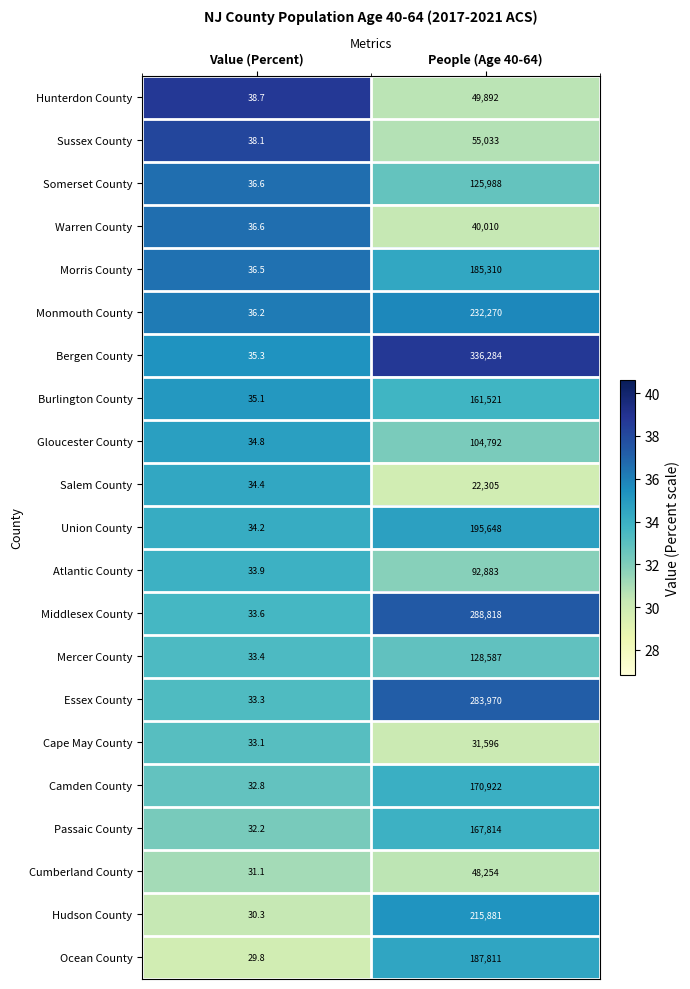

What is the average value of the Salem County series?

11169.7